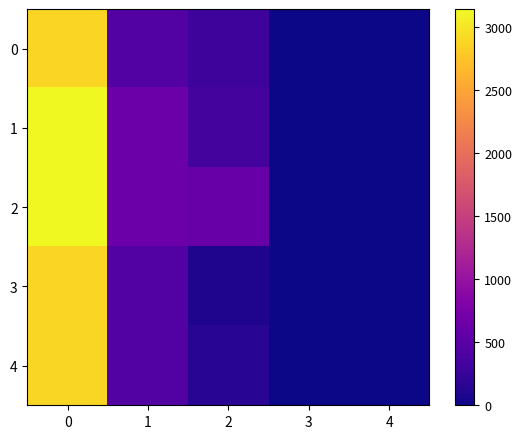

Reading left to right, what are all the values shown in this chart?

0: 0=2875	1=450	2=293	3=0	4=0
1: 0=3145	1=650	2=350	3=0	4=0
2: 0=3145	1=650	2=617	3=0	4=0
3: 0=2875	1=450	2=91	3=0	4=0
4: 0=2889	1=450	2=150	3=0	4=0